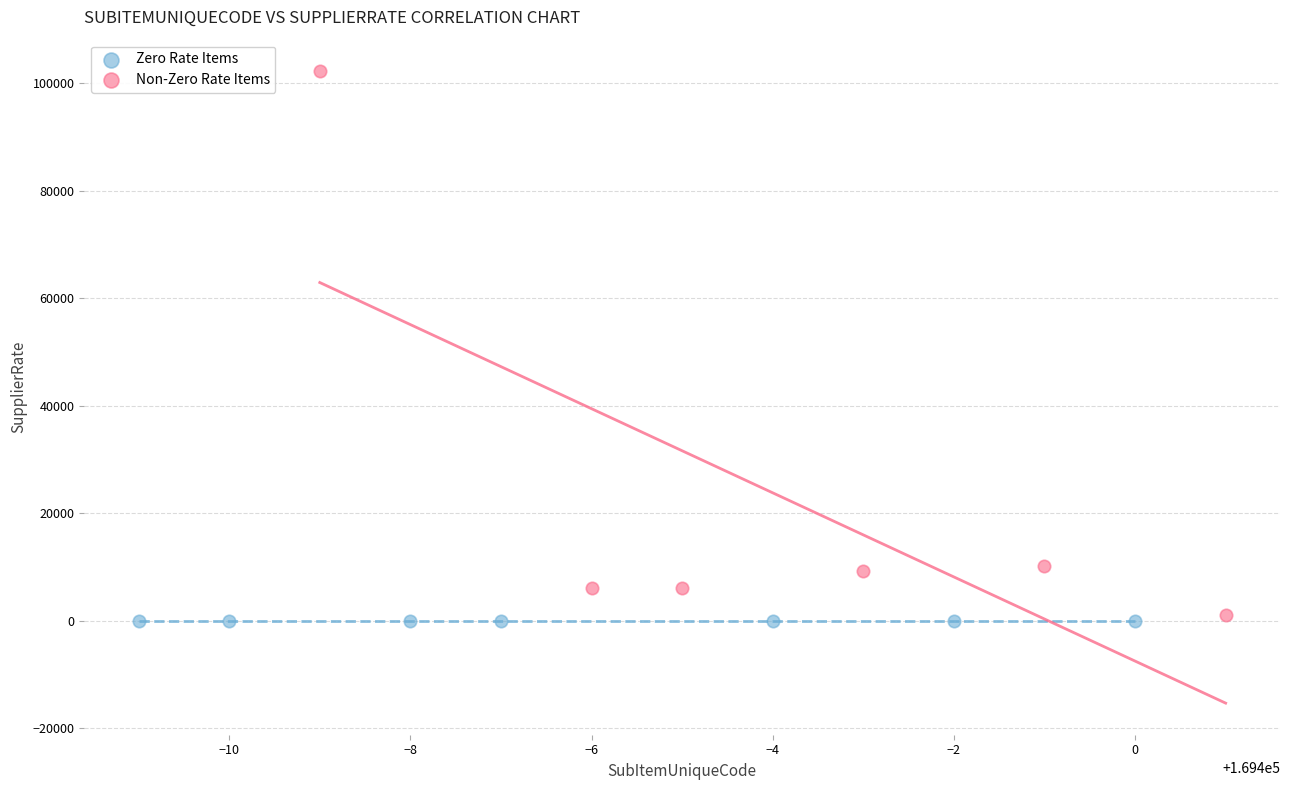

What are all the series names shown in the legend?

Zero Rate Items, Non-Zero Rate Items